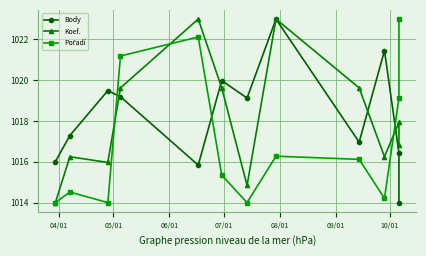

What is the value of the Koef. point at the 12th from the left?

1016.8